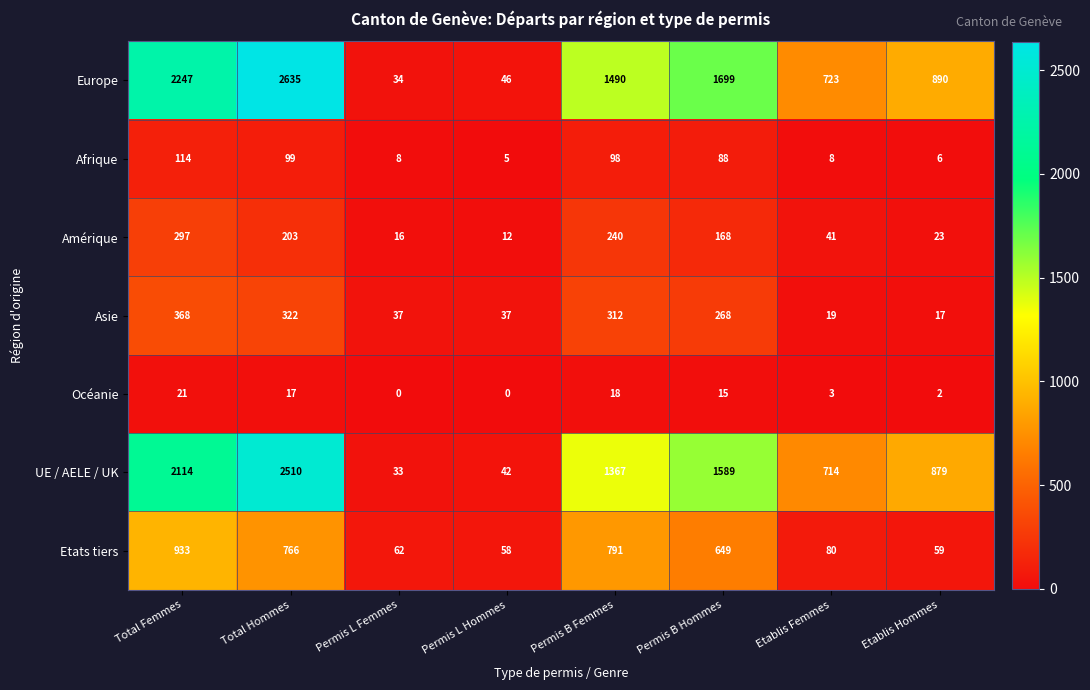

True or false: Amérique has a value of 12 at Permis L Hommes.

True